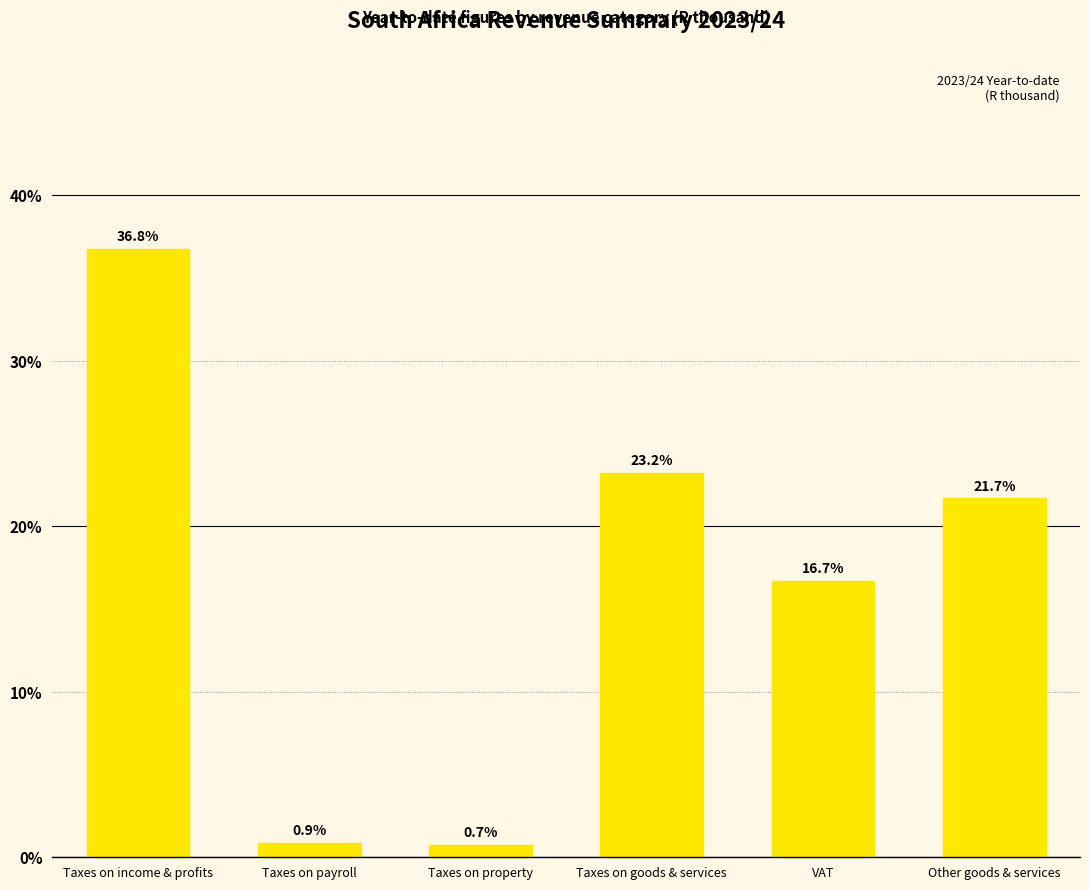

What value does the data have at Taxes on income & profits?

36.8